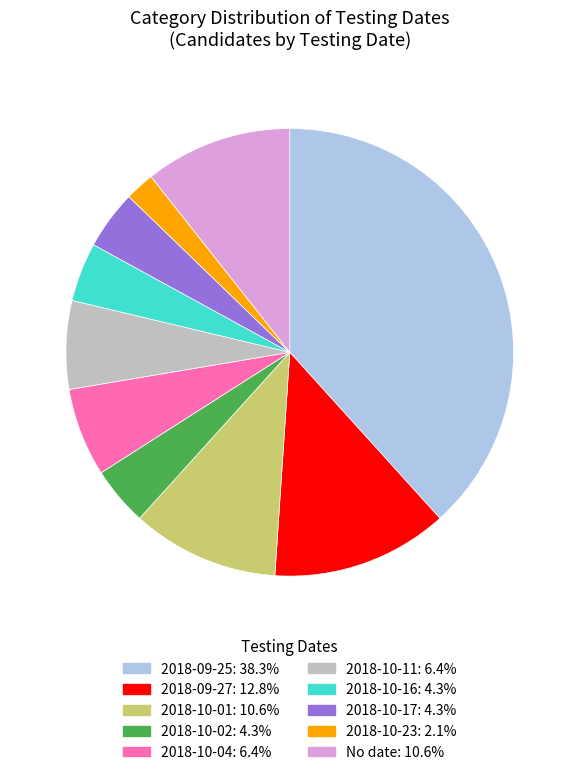

Does any single category account for the majority?

No